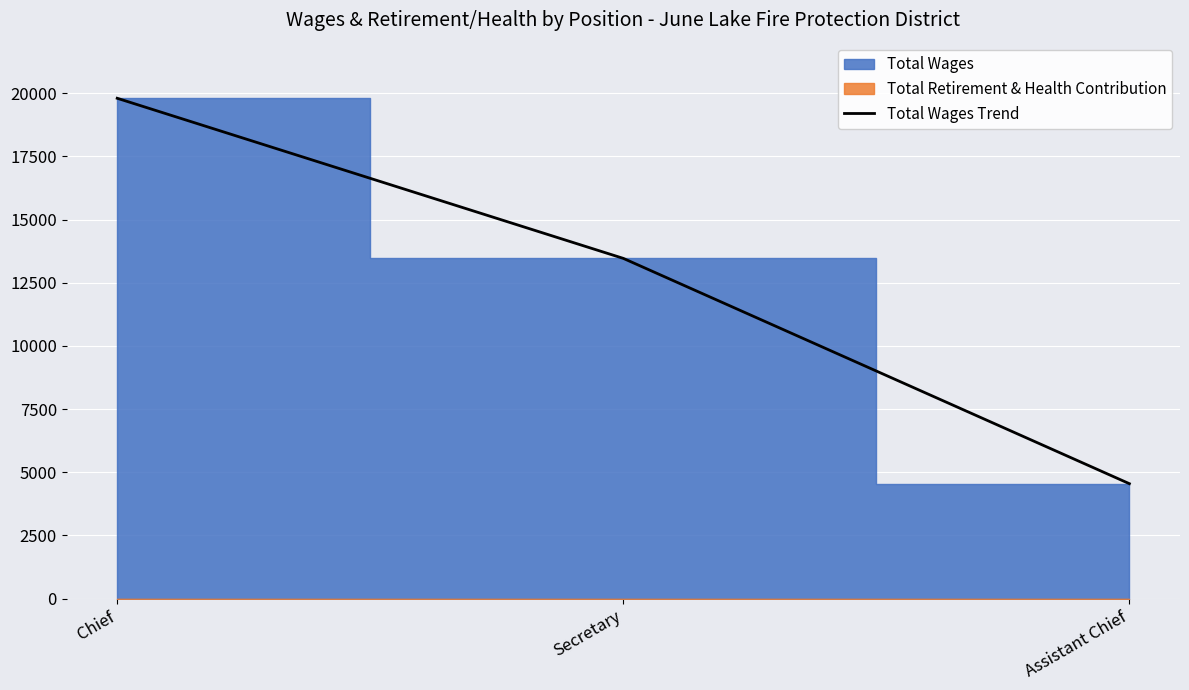

At which label is the value closest to 12175?

Secretary